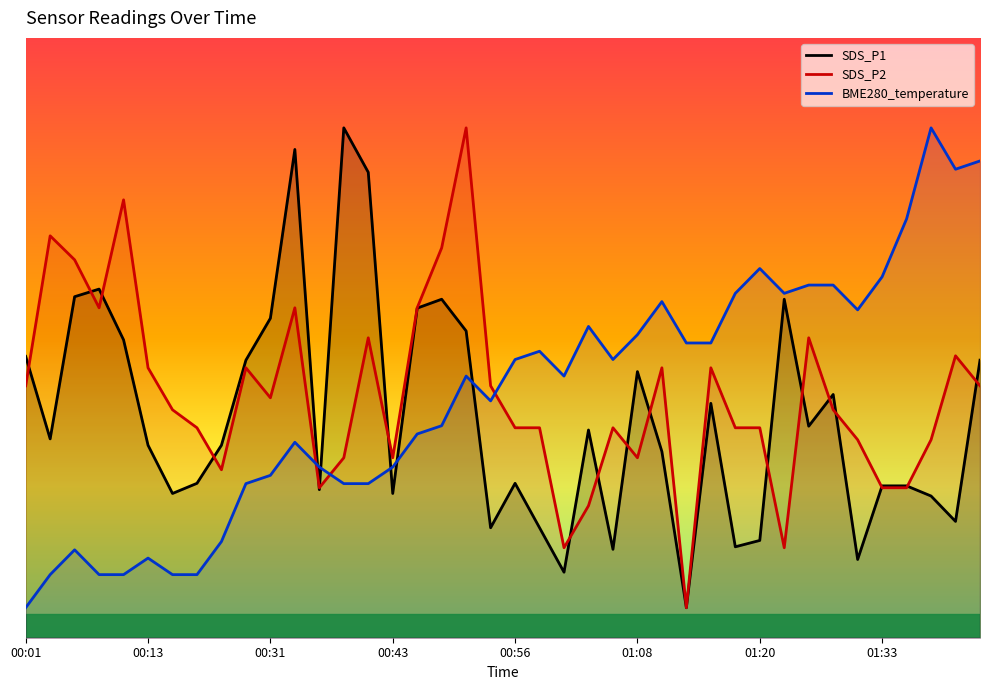

Does the chart have visible grid lines?

No